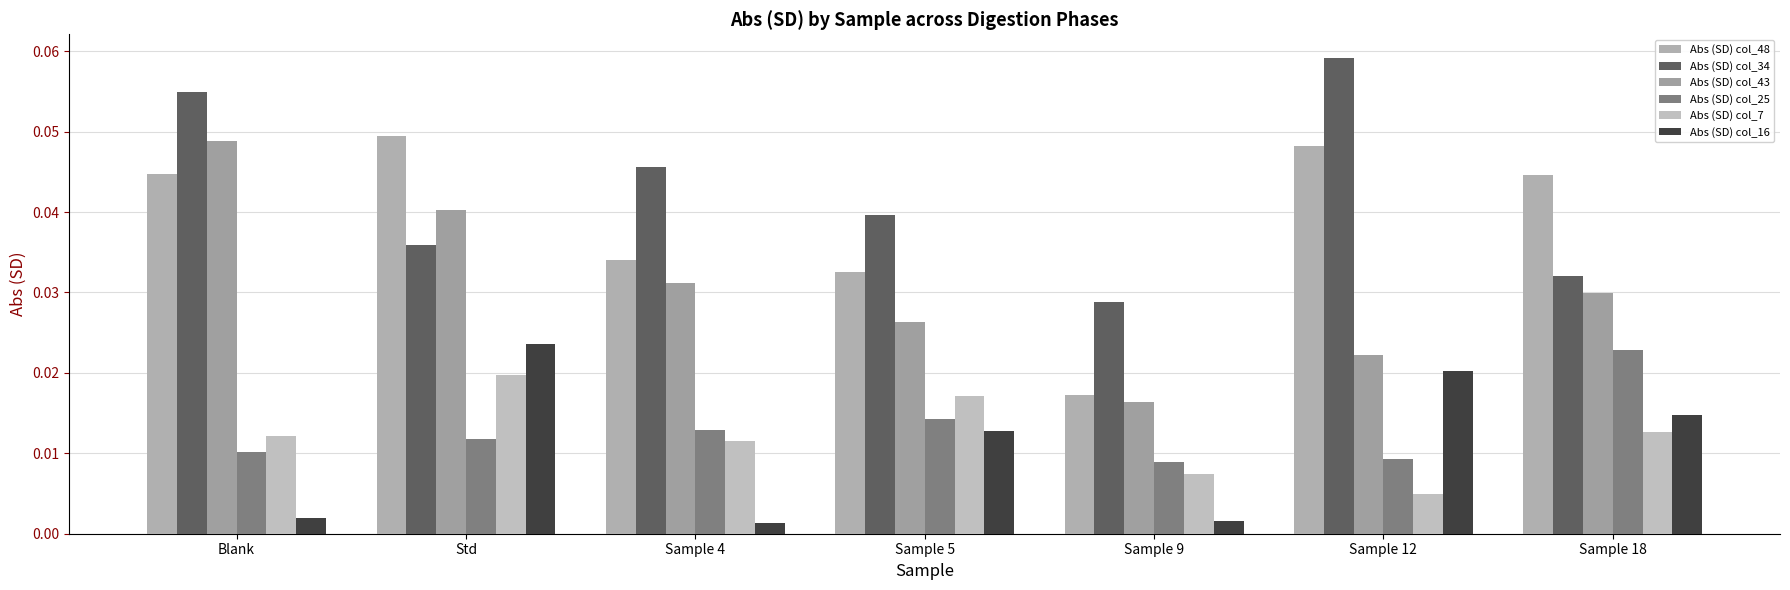

Reading right to left, extract all data points from this chart.

Abs (SD) col_48: Sample 18=0.0	Sample 12=0.0	Sample 9=0.0	Sample 5=0.0	Sample 4=0.0	Std=0.0	Blank=0.0
Abs (SD) col_34: Sample 18=0.0	Sample 12=0.1	Sample 9=0.0	Sample 5=0.0	Sample 4=0.0	Std=0.0	Blank=0.1
Abs (SD) col_43: Sample 18=0.0	Sample 12=0.0	Sample 9=0.0	Sample 5=0.0	Sample 4=0.0	Std=0.0	Blank=0.0
Abs (SD) col_25: Sample 18=0.0	Sample 12=0.0	Sample 9=0.0	Sample 5=0.0	Sample 4=0.0	Std=0.0	Blank=0.0
Abs (SD) col_7: Sample 18=0.0	Sample 12=0.0	Sample 9=0.0	Sample 5=0.0	Sample 4=0.0	Std=0.0	Blank=0.0
Abs (SD) col_16: Sample 18=0.0	Sample 12=0.0	Sample 9=0.0	Sample 5=0.0	Sample 4=0.0	Std=0.0	Blank=0.0